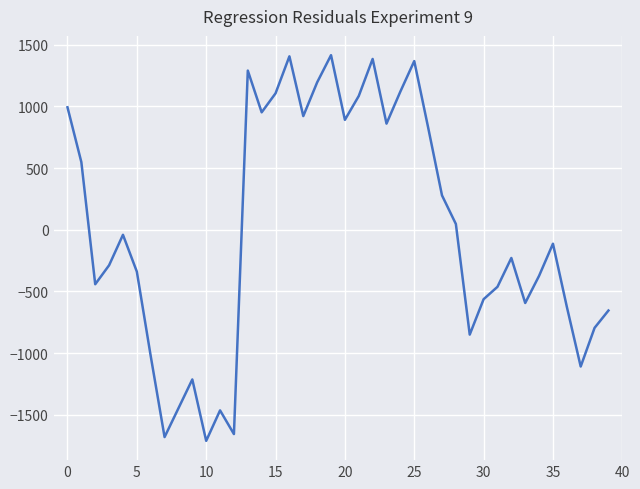

What is the maximum value shown in the chart?

1414.9